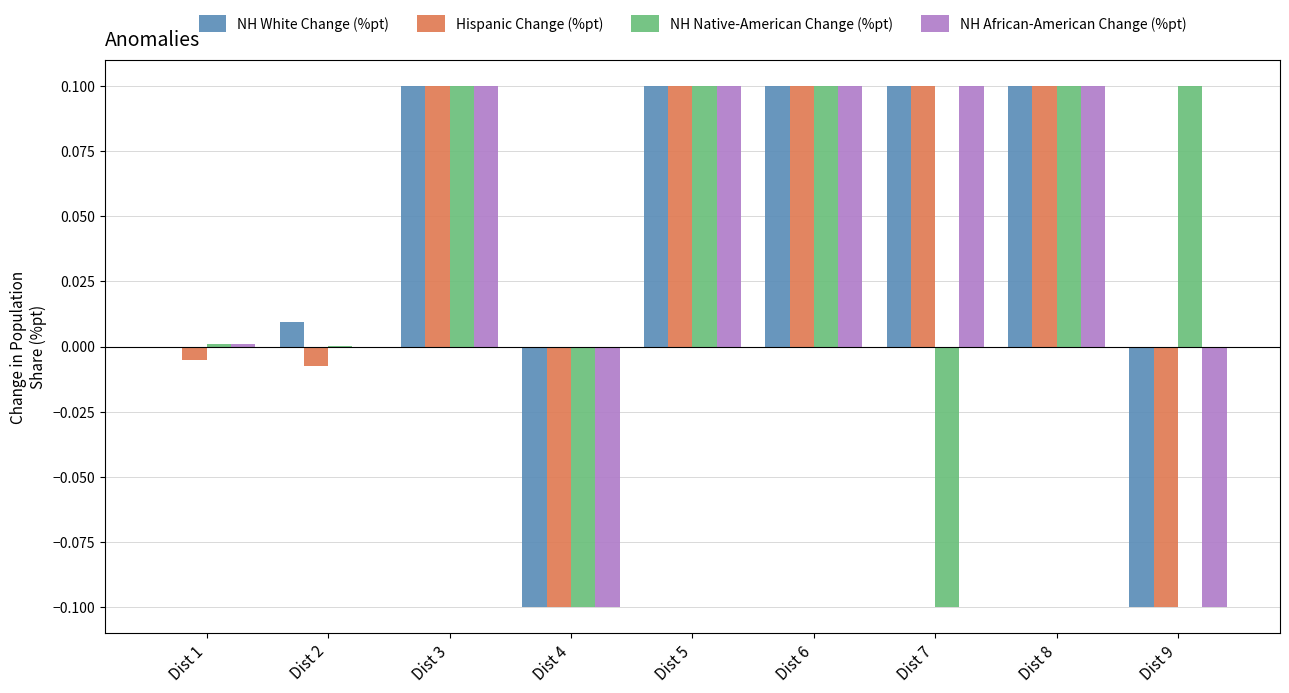

The Hispanic Change (%pt) series shows 0.1 at Dist 8. True or false?

True